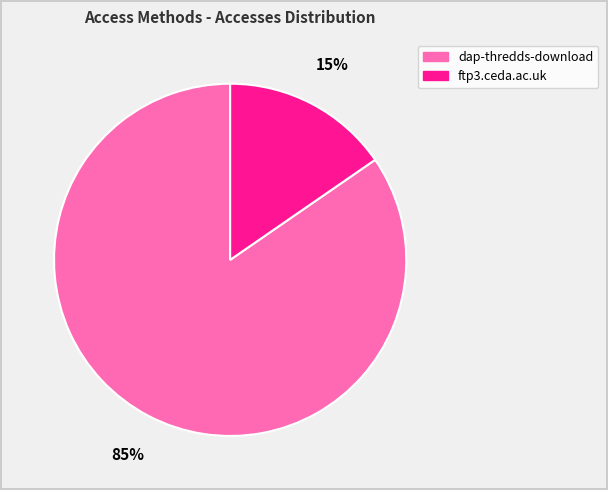

True or false: ftp3.ceda.ac.uk accounts for 9% of the total.

False